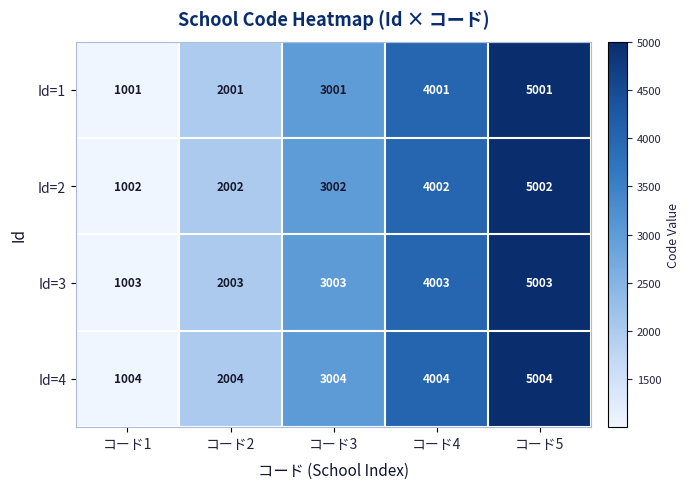

What is the total value across all series at コード1?

4010